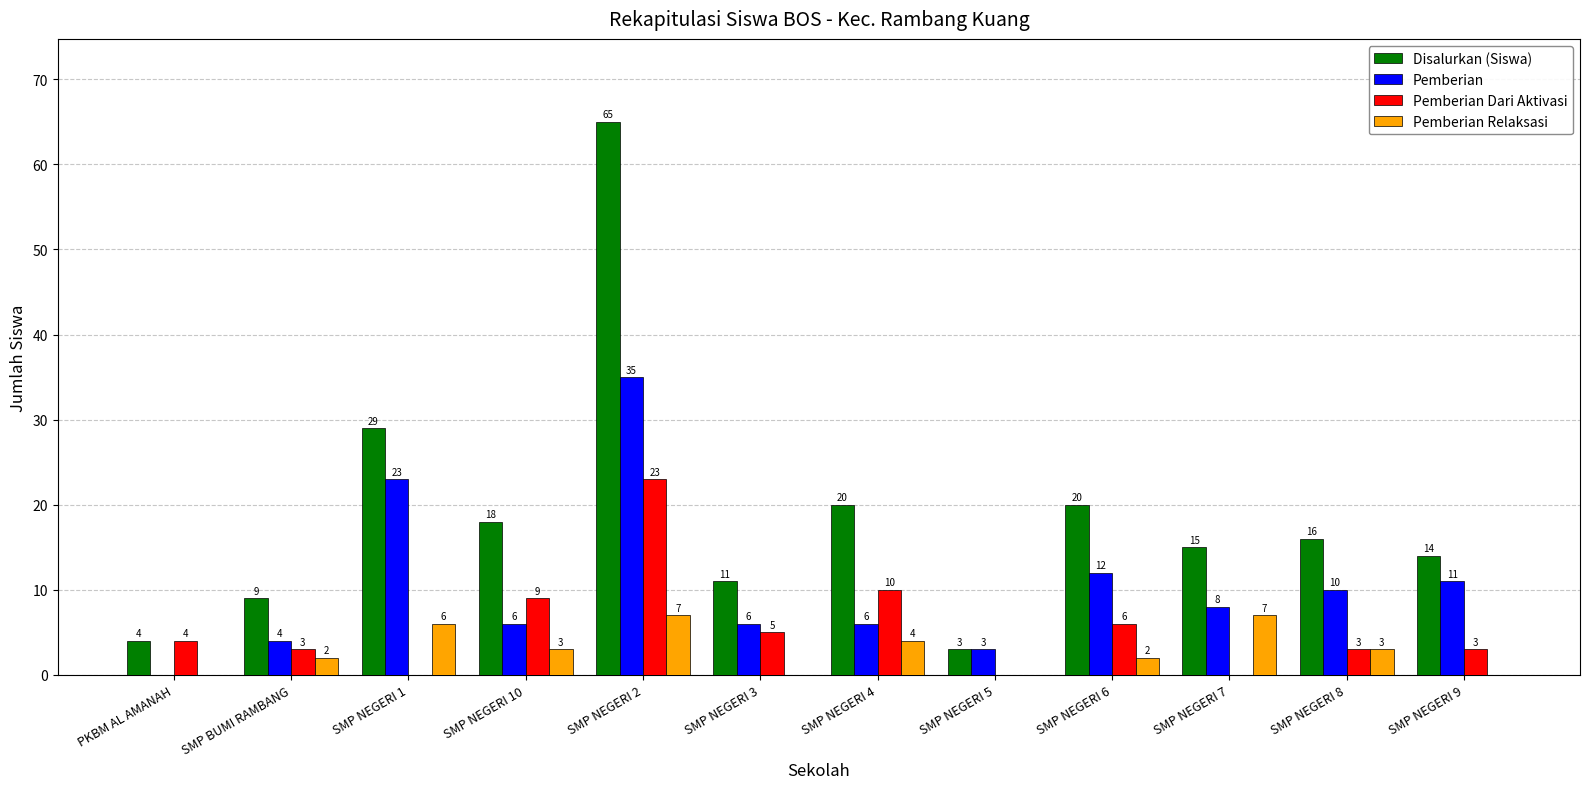

What is the sum of all Disalurkan (Siswa) values?

224